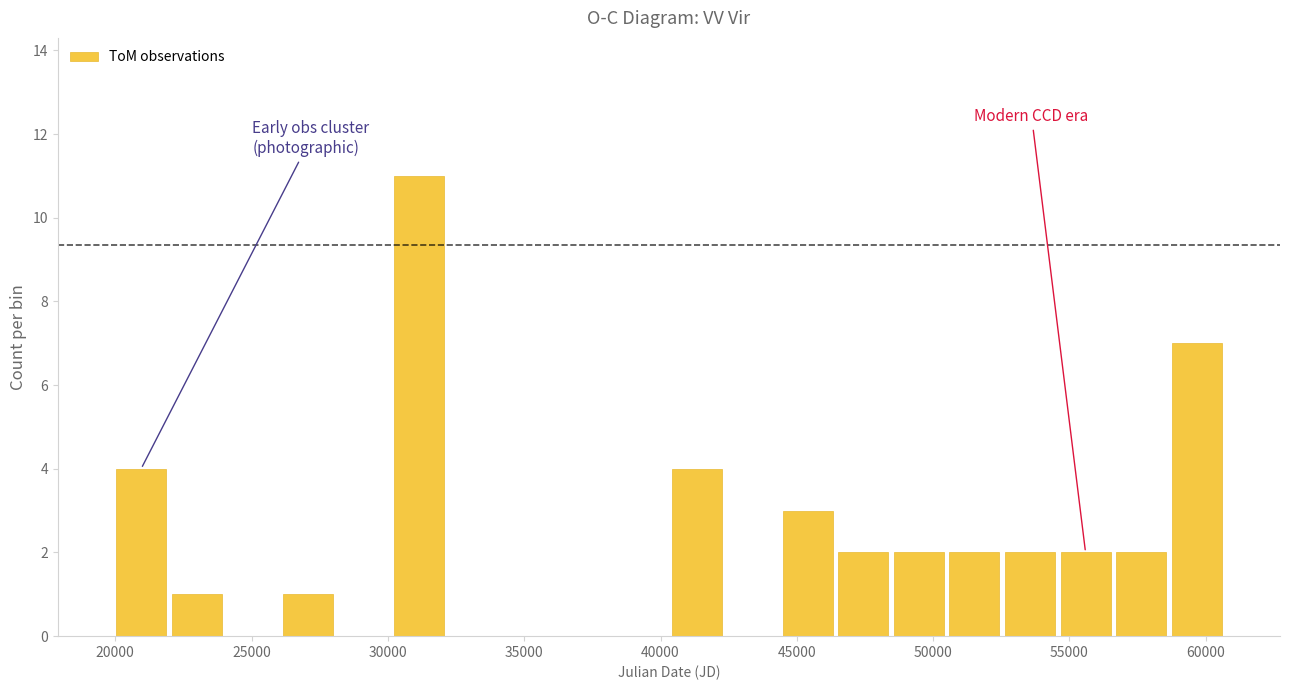

Reading left to right, transcribe this chart: for each bar, give the range it covers on the x-axis and its height. Neither the bar edges nor the heights are printed on the chart, so give them approximately, as read against the axes.

20000 to 22000: 4
22000 to 24000: 1
24000 to 26000: 0
26000 to 28000: 1
28000 to 30000: 0
30000 to 32000: 11
32000 to 34000: 0
34000 to 36000: 0
36000 to 38500: 0
38500 to 40500: 0
40500 to 42500: 4
42500 to 44500: 0
44500 to 46500: 3
46500 to 48500: 2
48500 to 50500: 2
50500 to 52500: 2
52500 to 54500: 2
54500 to 56500: 2
56500 to 58500: 2
58500 to 60500: 7